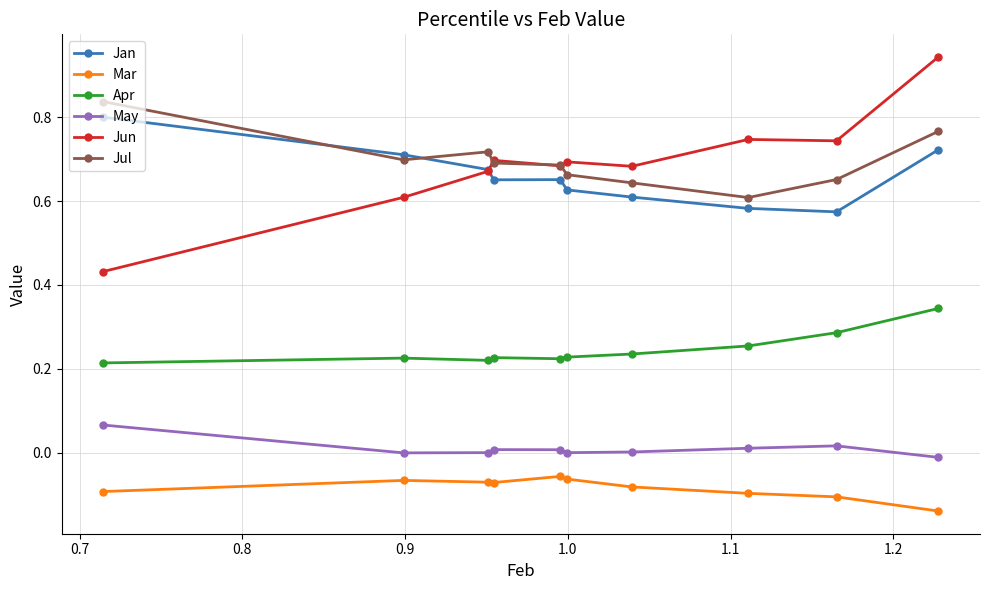

Which series has the widest spread of values?

Jun